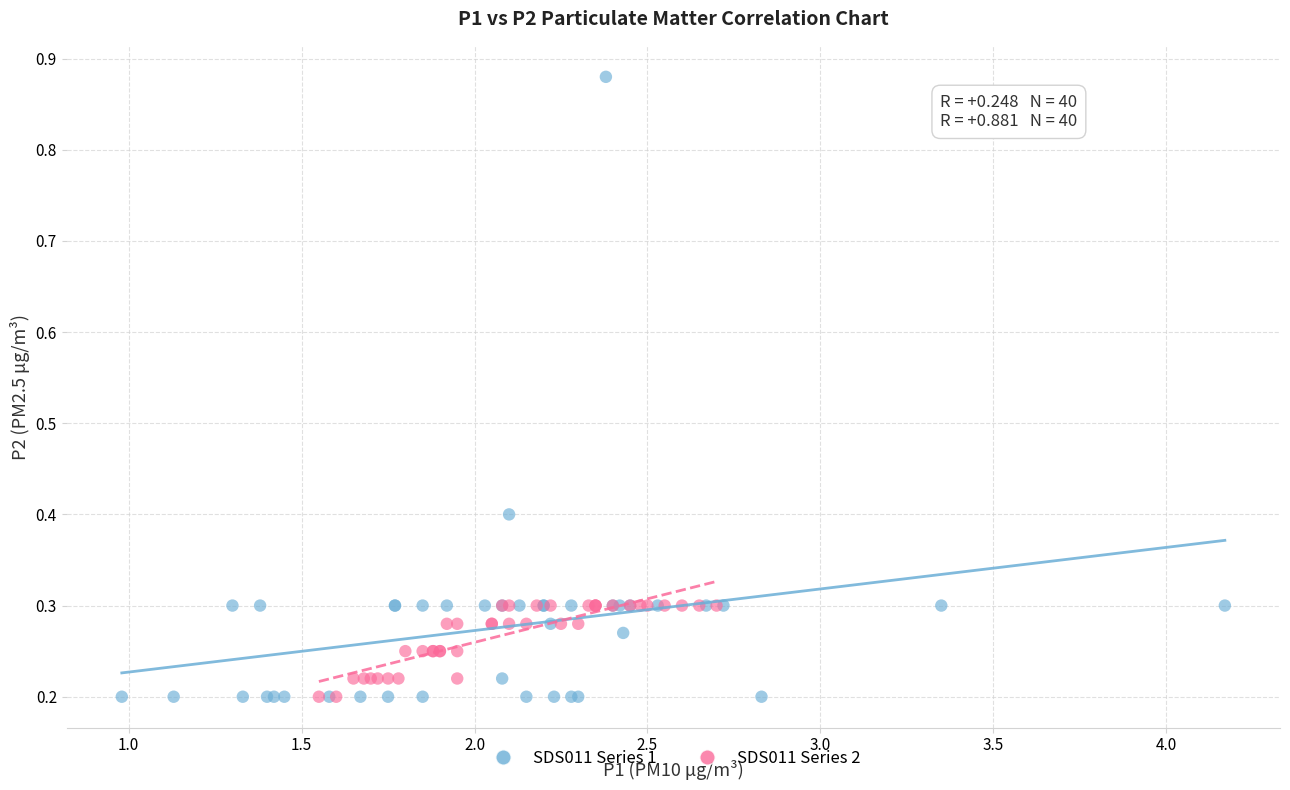

Which series has the largest Y range (max minus min)?

SDS011 Series 1